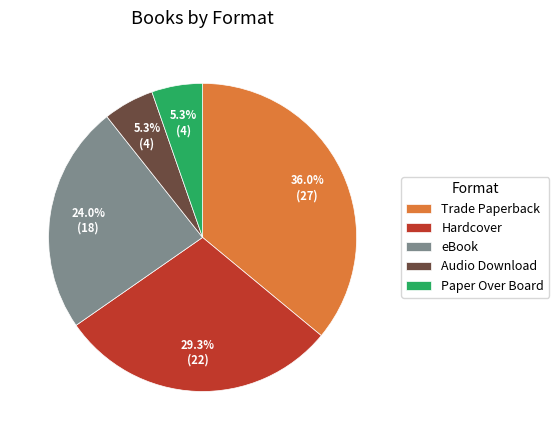

To the nearest percent, what percentage of the pie is eBook?

24%